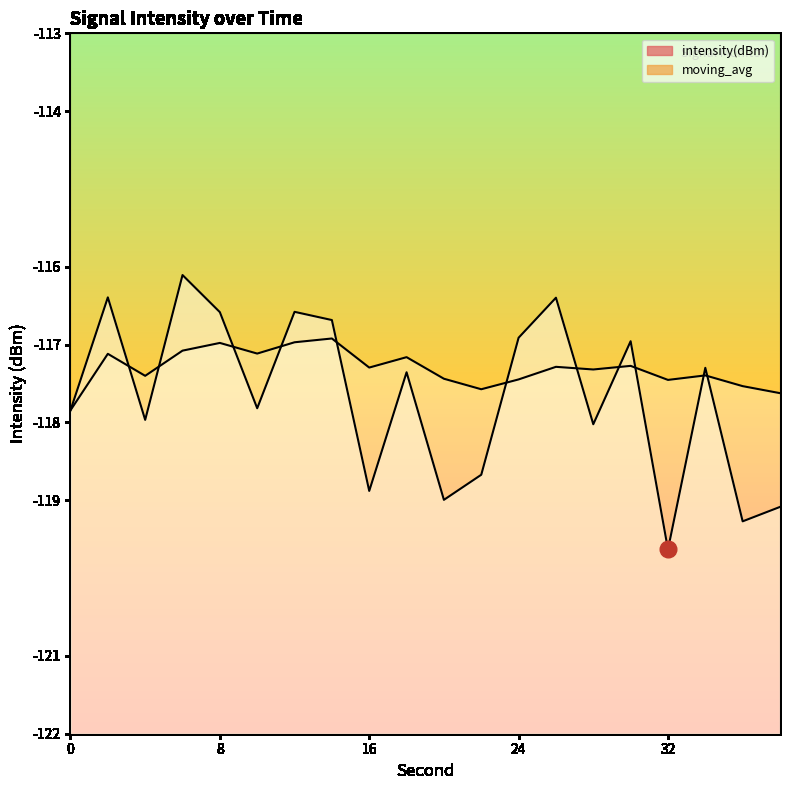

What is the difference between the highest and lowest values at 34?

0.1